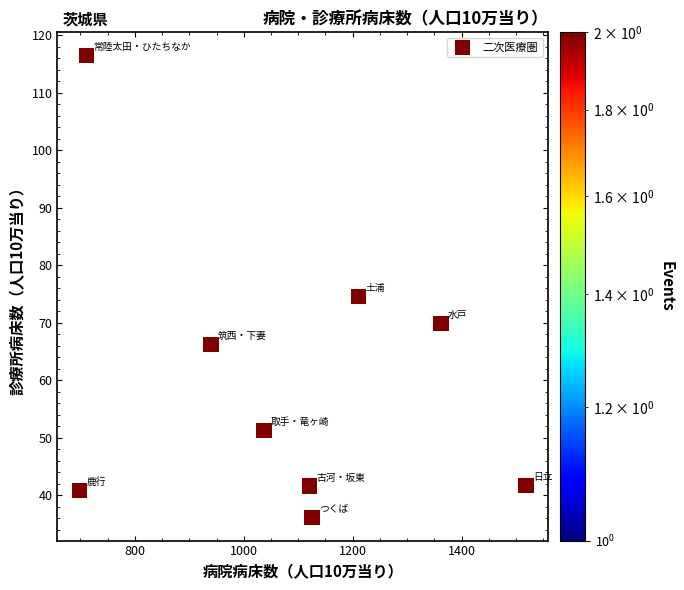

What is the average X value?

1080.3